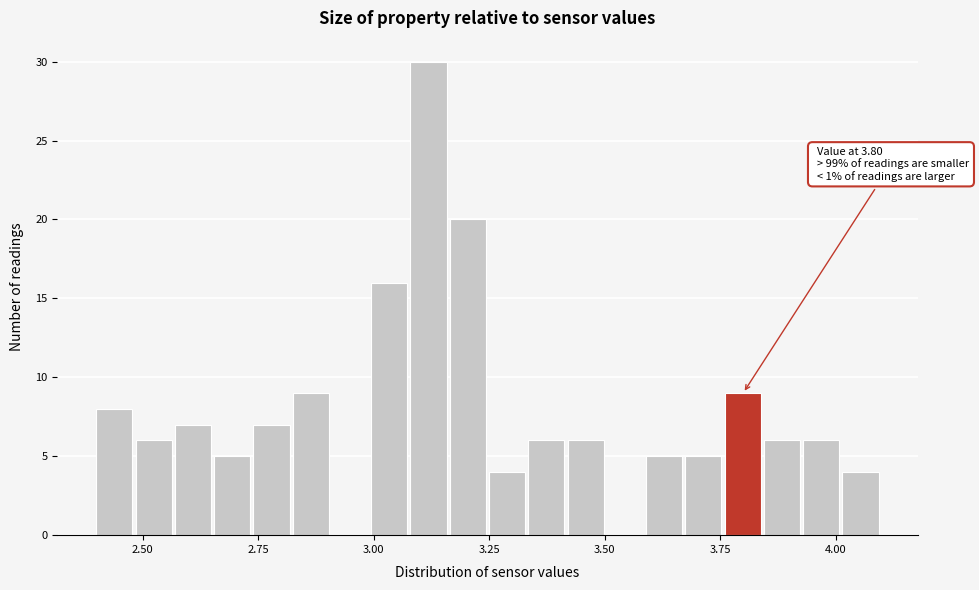

Read against the x-axis, roughly where is the centre of the tallest bar?

3.10